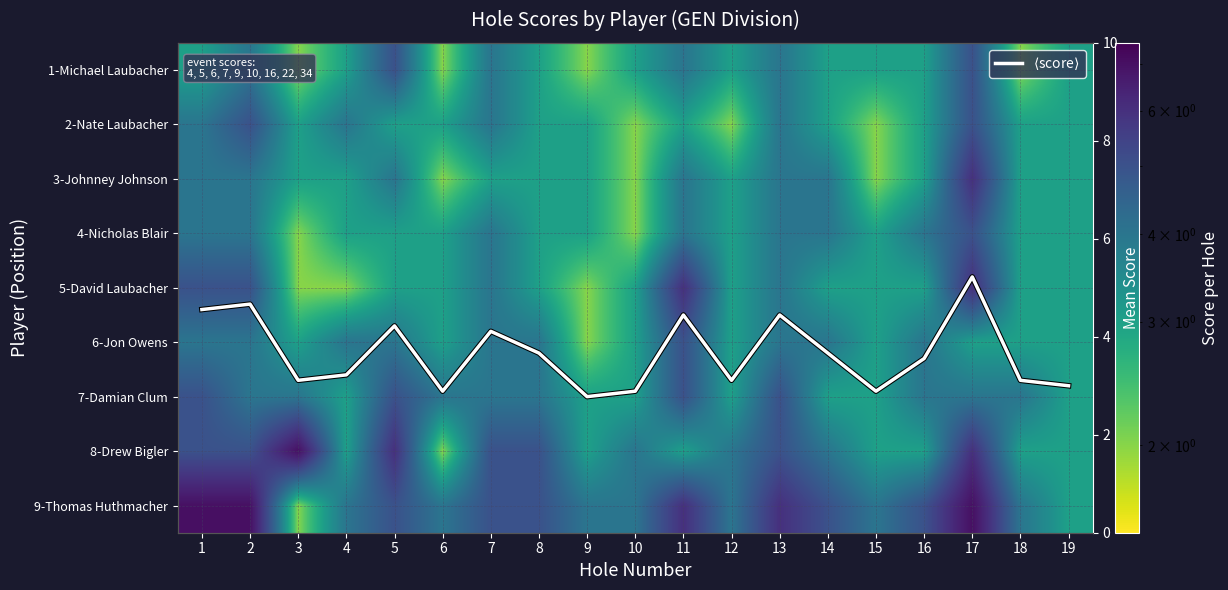

Rank the series by their maximum value, from highest to lowest.

8-Drew Bigler, 9-Thomas Huthmacher, 3-Johnney Johnson, 5-David Laubacher, $\langle$score$\rangle$, 1-Michael Laubacher, 2-Nate Laubacher, 4-Nicholas Blair, 6-Jon Owens, 7-Damian Clum